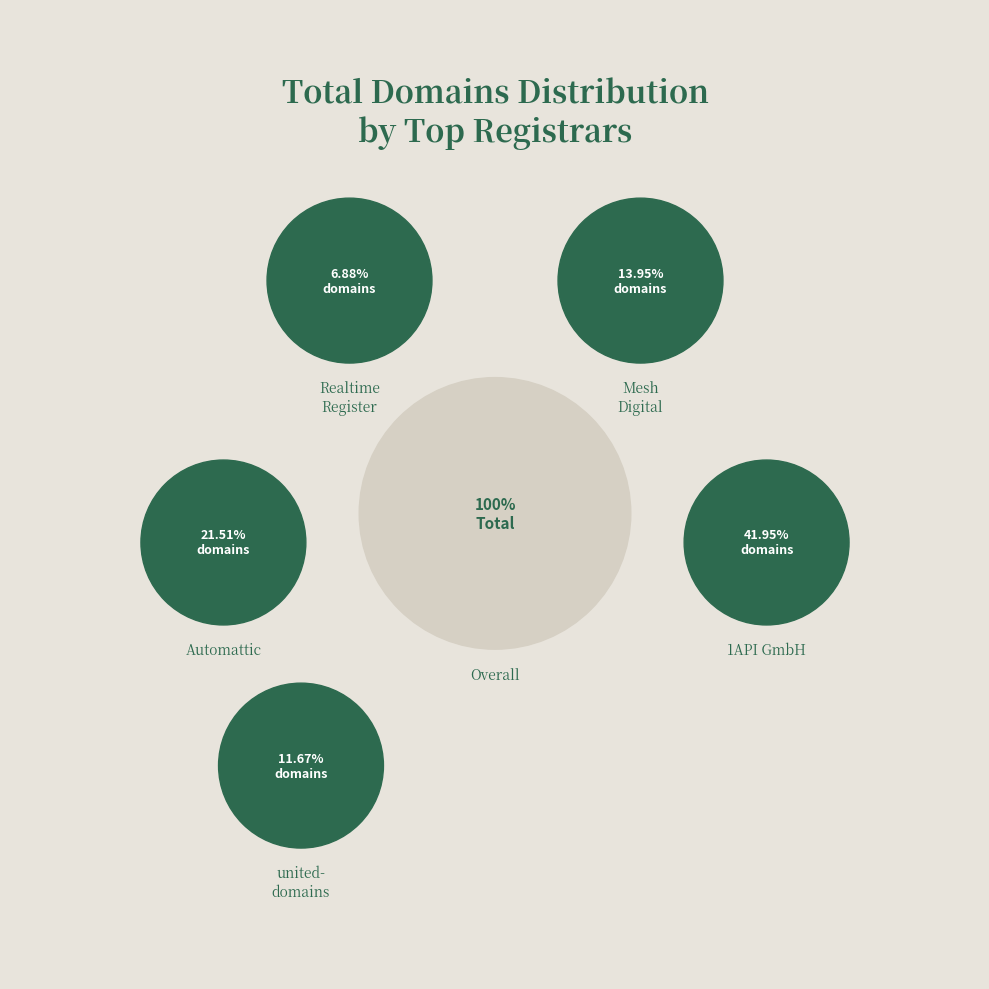

The Realtime Register B.V. slice represents 17% of the pie. True or false?

False